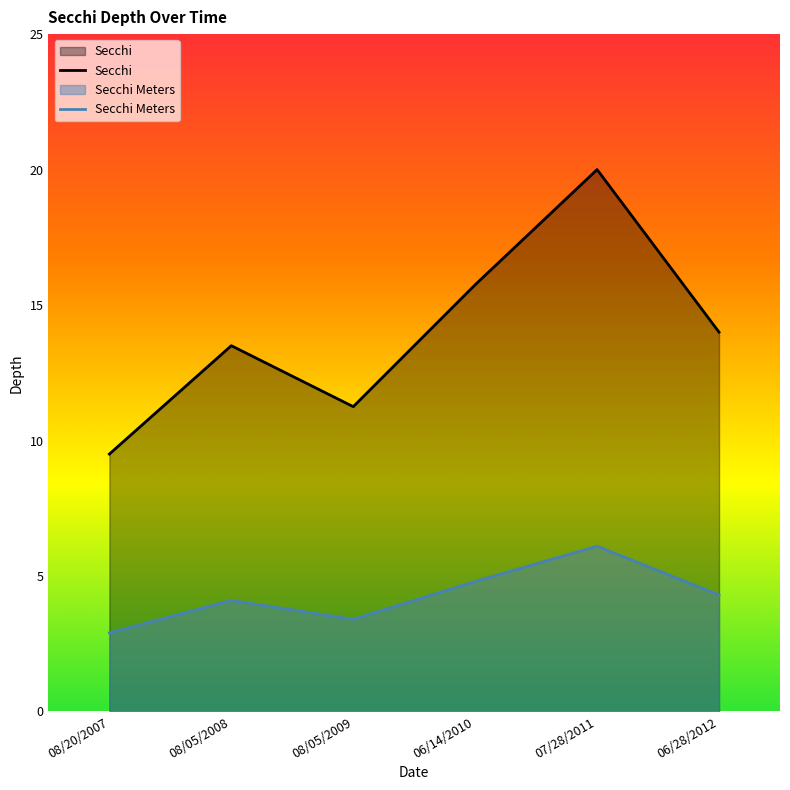

What is the total value across all series at 07/28/2011?

26.1